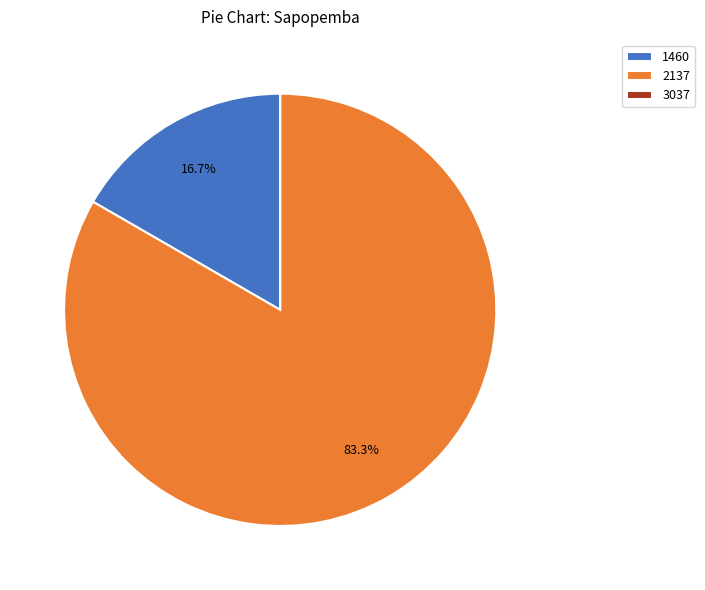

Combined, do 2137 and 1460 account for over 50%?

Yes